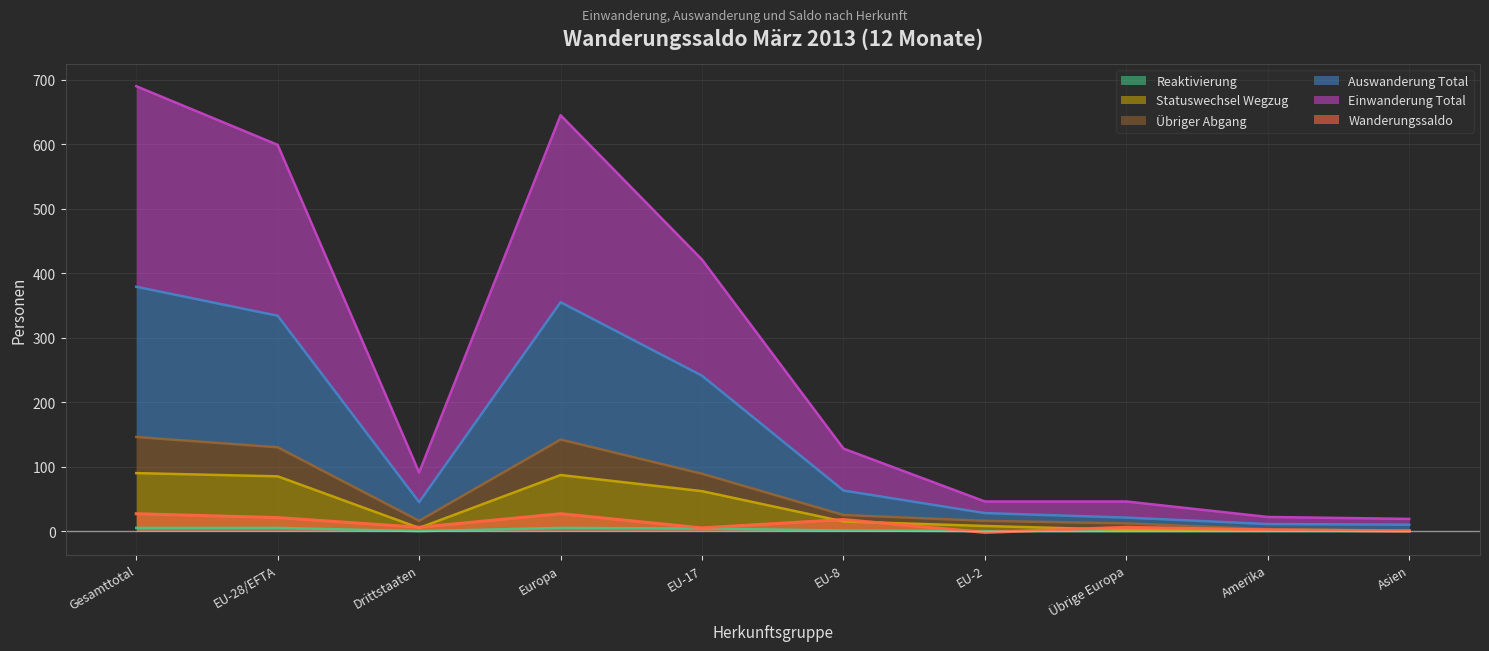

Between Gesamttotal and Amerika, which is larger?

Gesamttotal